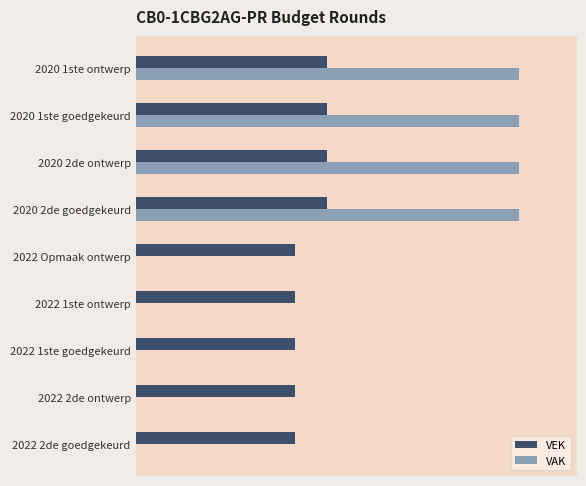

List the series in order of their peak value, highest first.

VAK, VEK